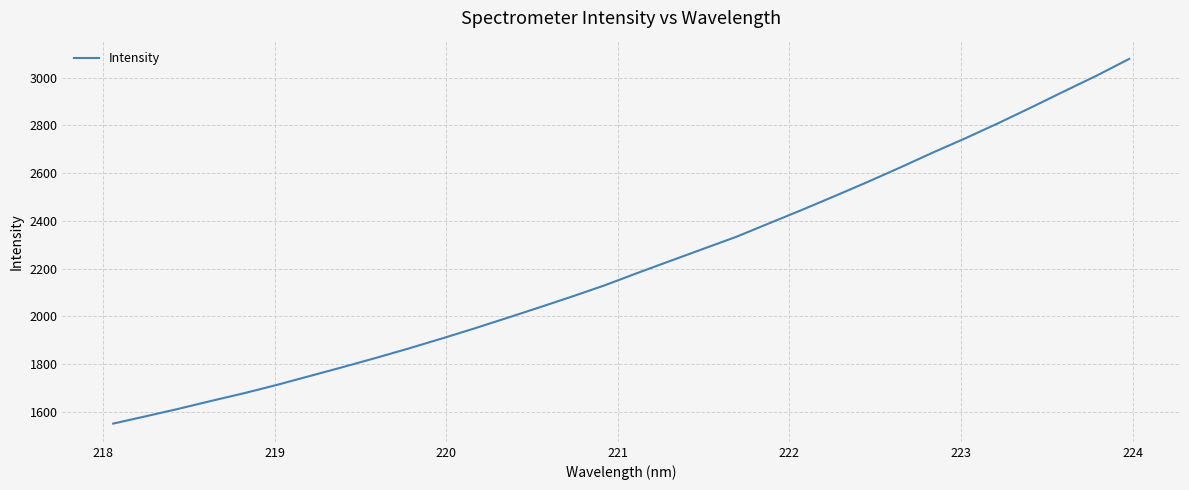

What is the difference between the maximum and minimum values?

1526.0